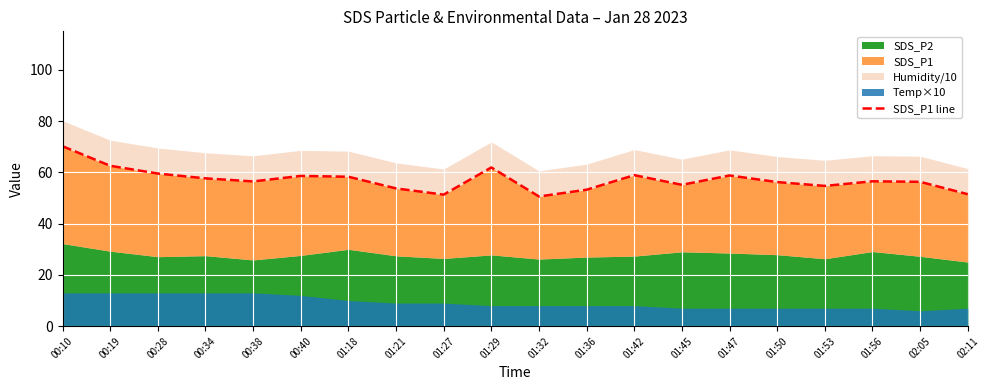

At which category does the data reach its first local valley?

00:38